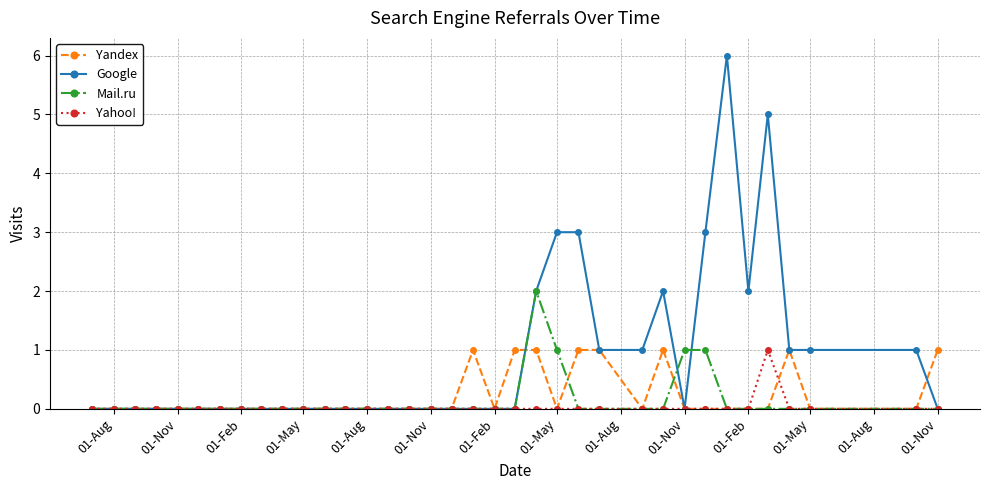

Which series has the largest total across all categories?

Google